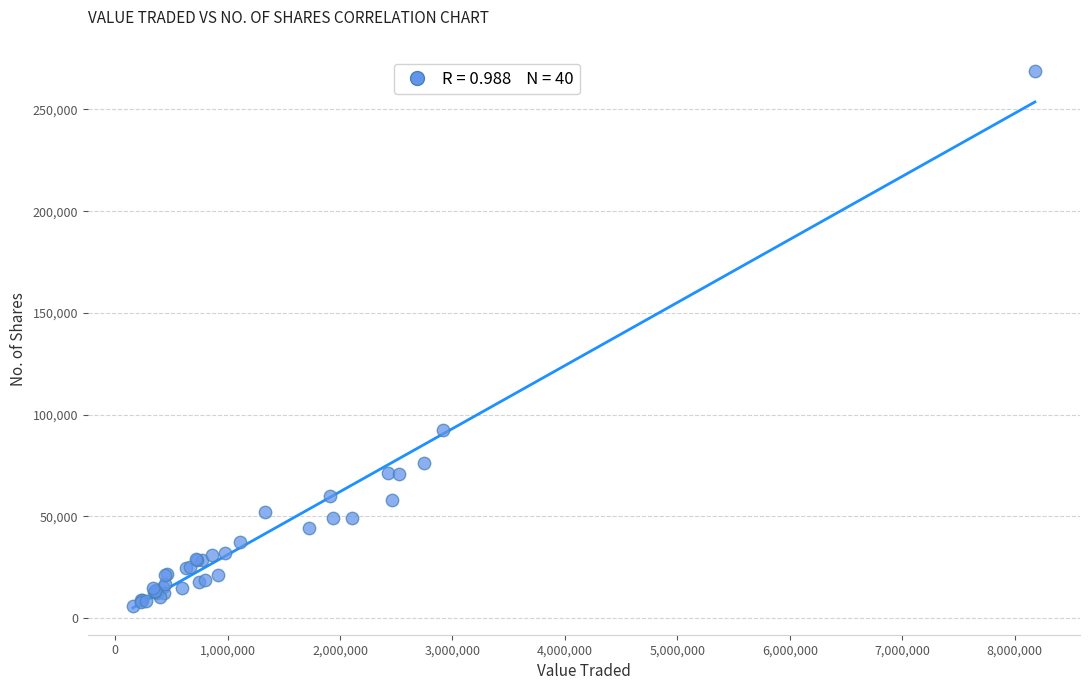

What Y value in the scatter plot is closest to 137597?

92650